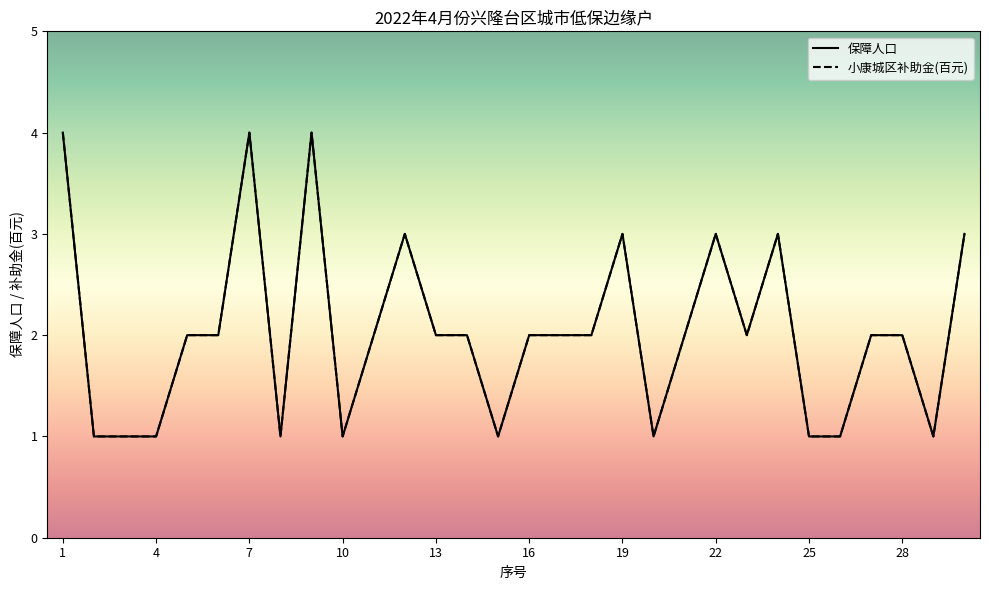

Does the chart have visible grid lines?

No